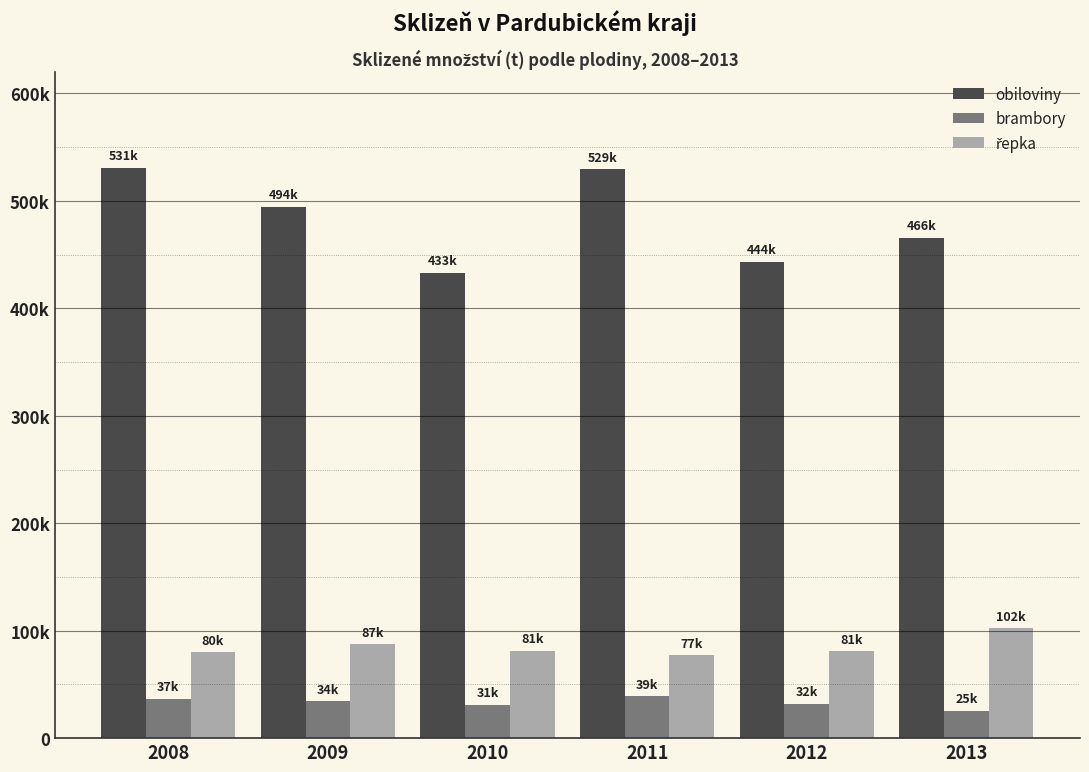

How many groups of bars are there?

6